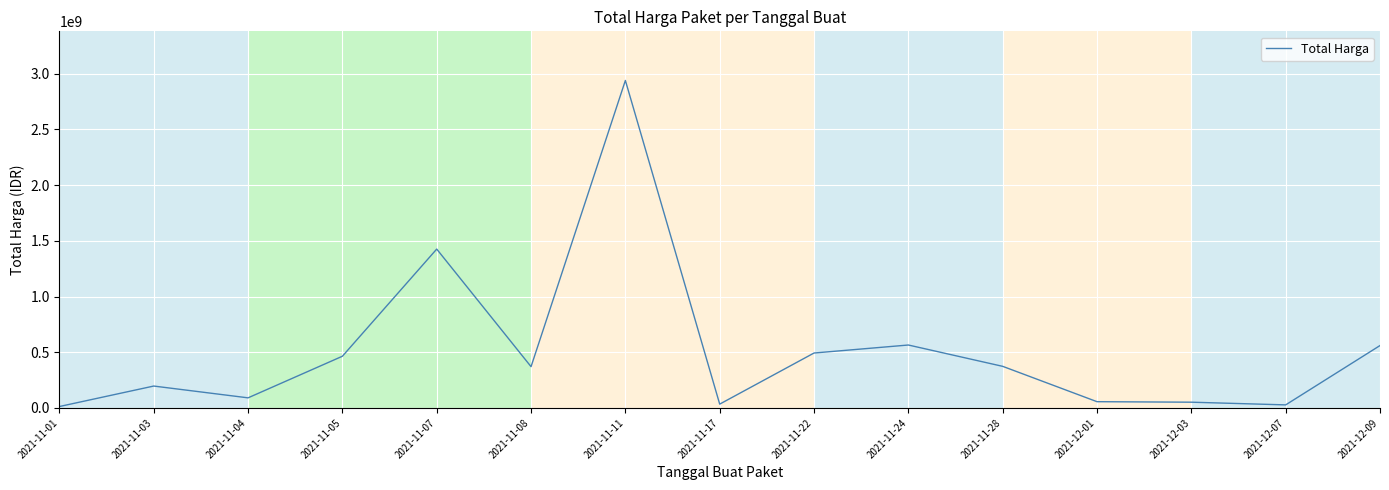

What is the difference between the maximum and minimum values?

2926645740